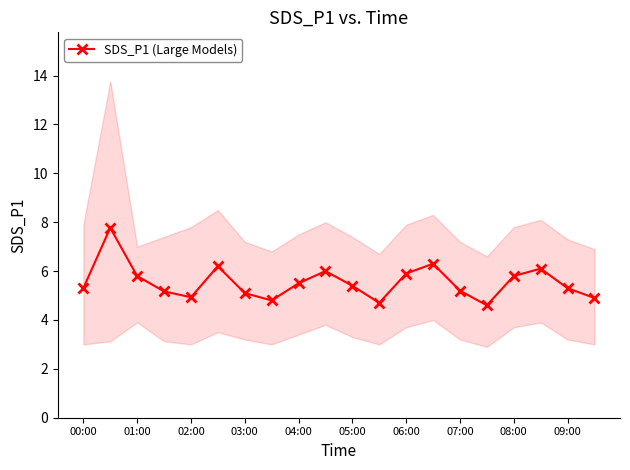

What is the highest value of the SDS_P1 (Large Models) series?

7.8